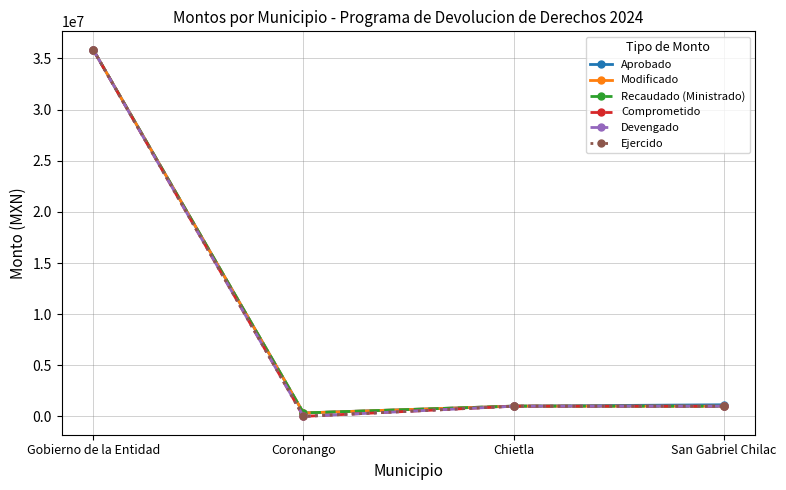

What is the difference between the maximum and second lowest values in the Modificado series?

34872104.0